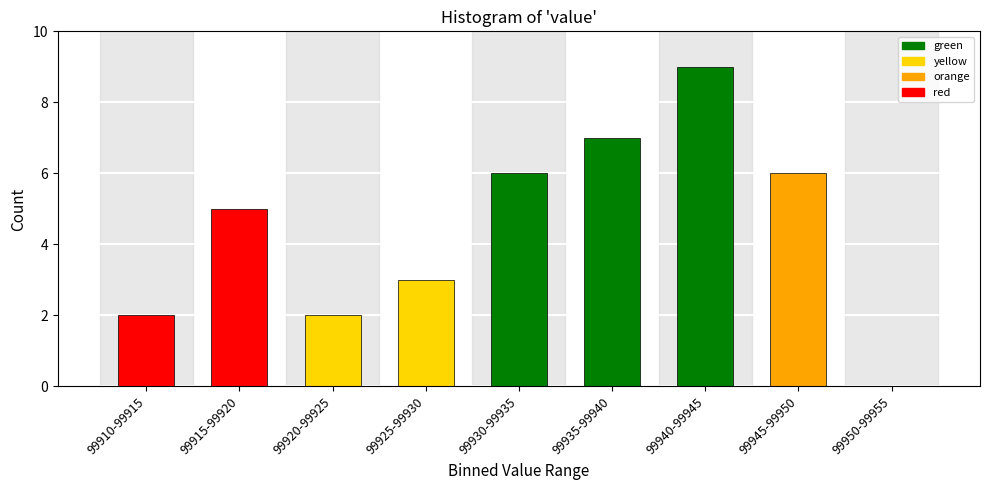

Reading left to right, what are all the values shown in this chart?

99910-99915=2	99915-99920=5	99920-99925=2	99925-99930=3	99930-99935=6	99935-99940=7	99940-99945=9	99945-99950=6	99950-99955=0